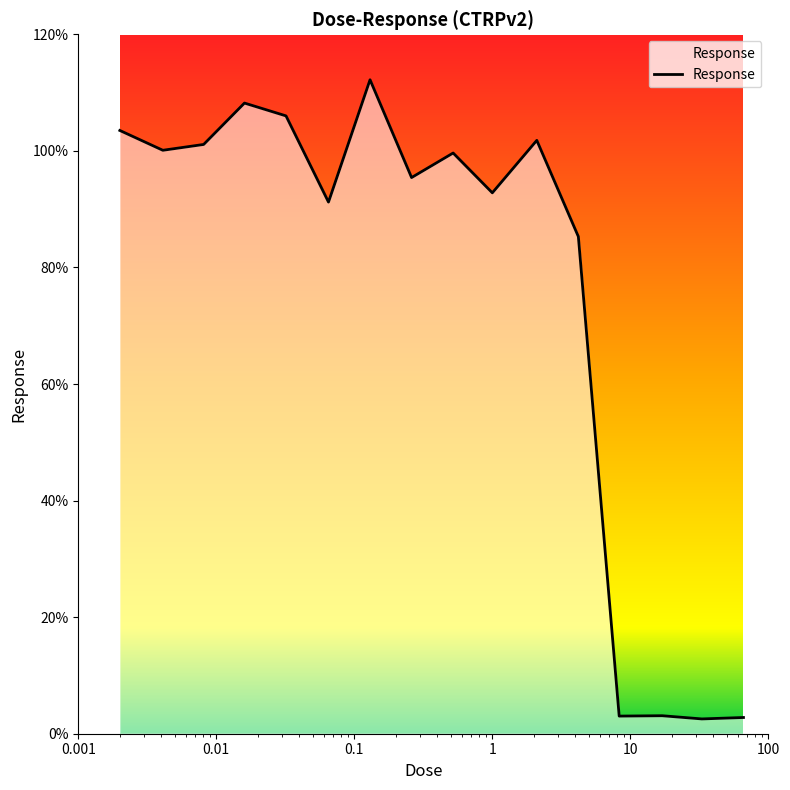

What is the greatest value displayed?

112.2